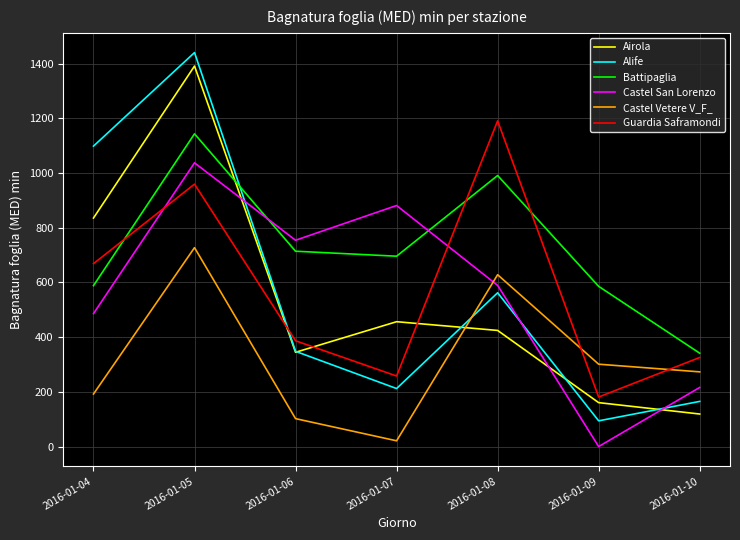

The value of Alife at 2016-01-08 is 562.0. True or false?

True